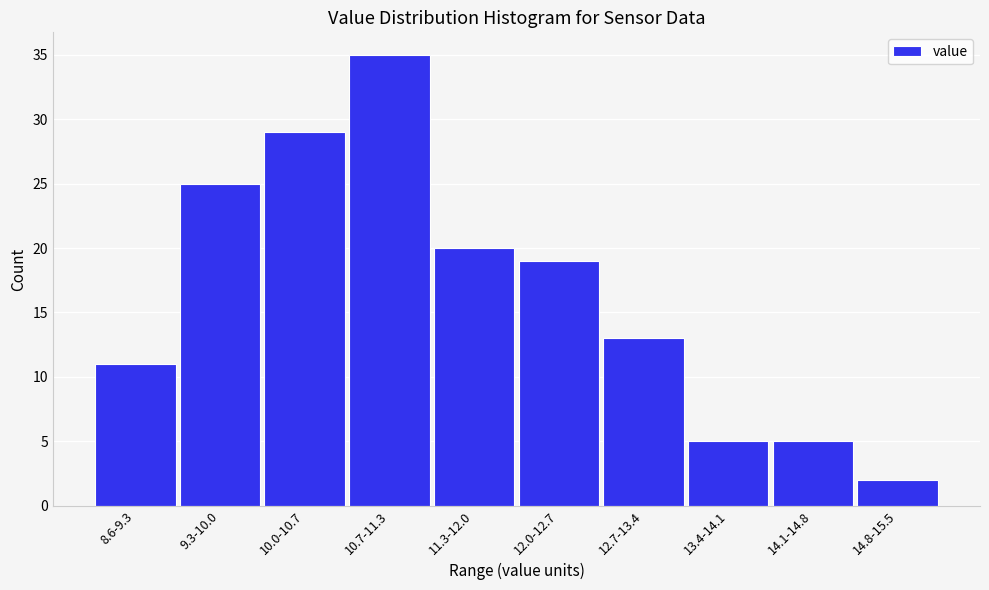

Reading left to right, list all the values displayed in this chart.

8.6-9.3=11	9.3-10.0=25	10.0-10.7=29	10.7-11.3=35	11.3-12.0=20	12.0-12.7=19	12.7-13.4=13	13.4-14.1=5	14.1-14.8=5	14.8-15.5=2